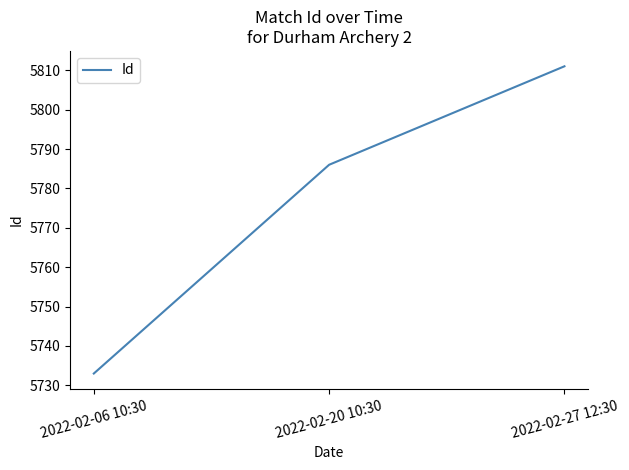

Which label corresponds to the smallest value in the chart?

2022-02-06 10:30